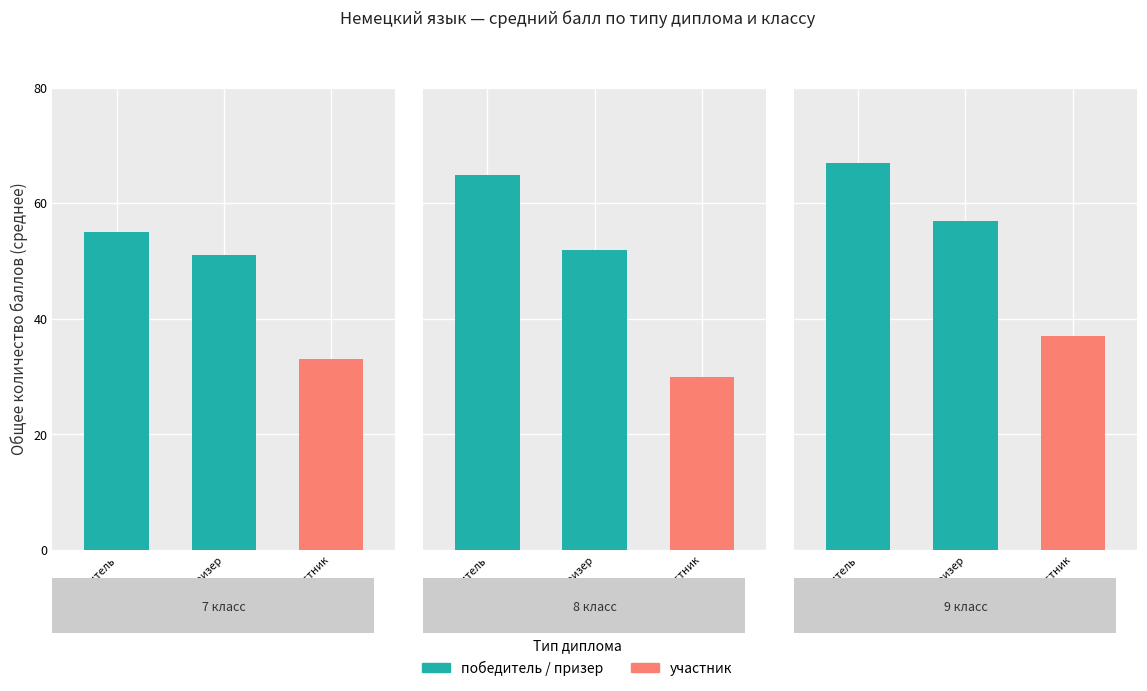

What is the difference between the maximum and second lowest values in the победитель series?

2